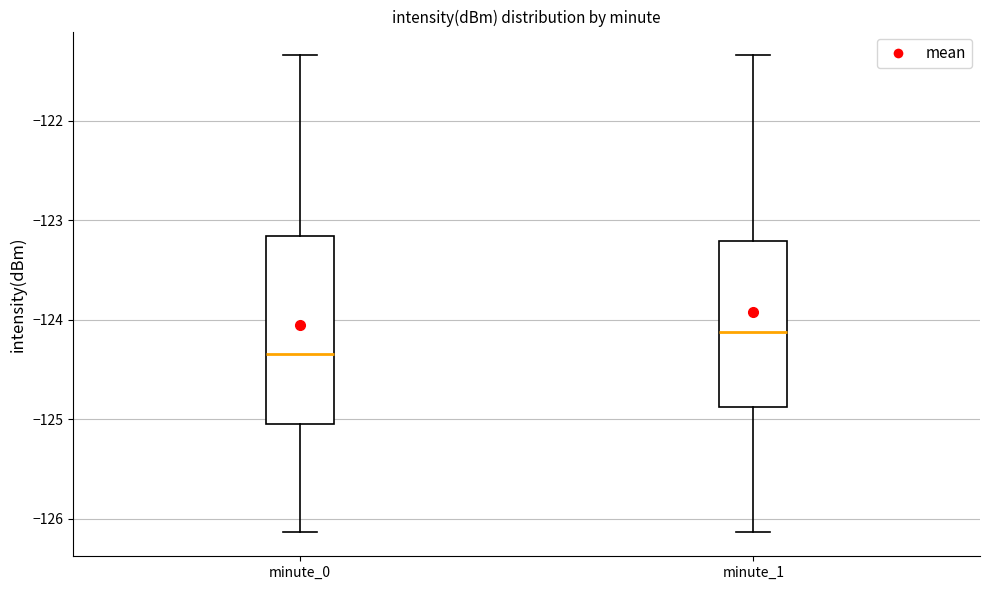

Reading left to right, read every box against the y-axis: the position of its median line, the range the box covers, and the ends of its whiskers. The values are not printed on the chart, so give them approximately, as read against the axis.

minute_0: median -124.3, box -125.0 to -123.2, whiskers -126.1 to -121.3
minute_1: median -124.1, box -124.9 to -123.2, whiskers -126.1 to -121.3